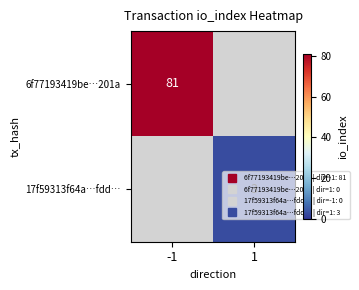

Is the value of 6f77193419be…201a at 1 greater than the value of 17f59313f64a…fdd… at 1?

No